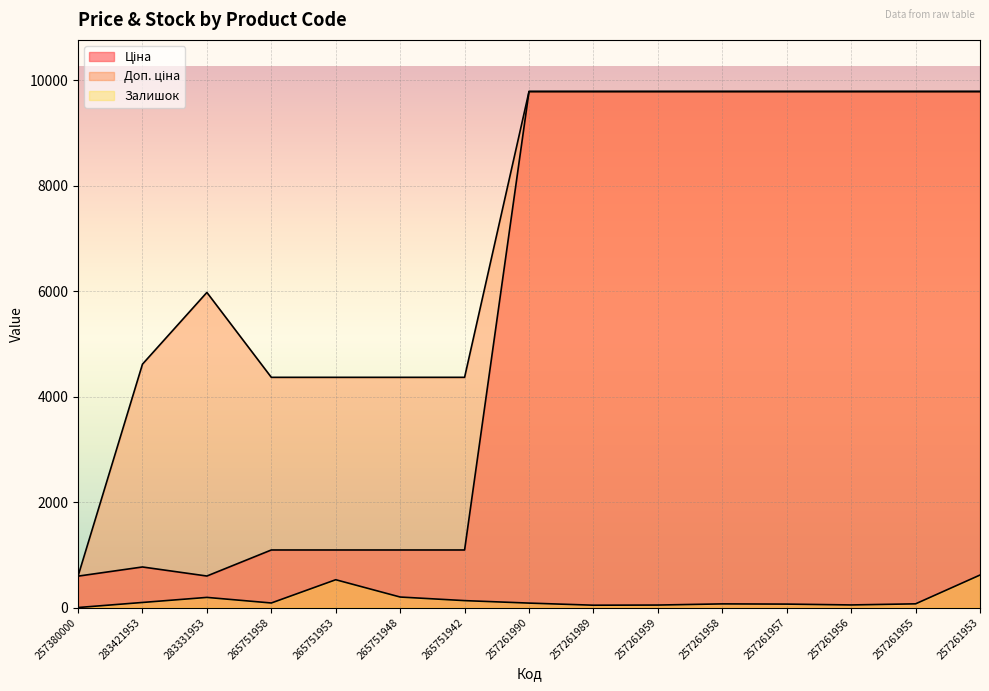

What are all the series names shown in the legend?

Ціна, Доп. ціна, Залишок